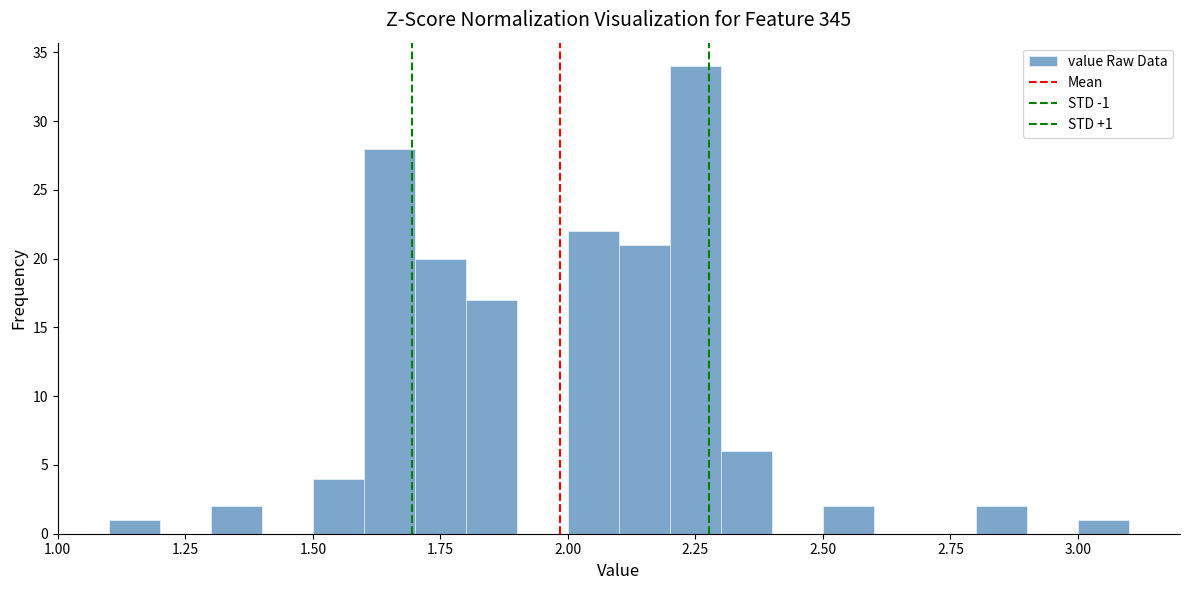

Read against the x-axis, roughly where is the centre of the tallest bar?

2.25